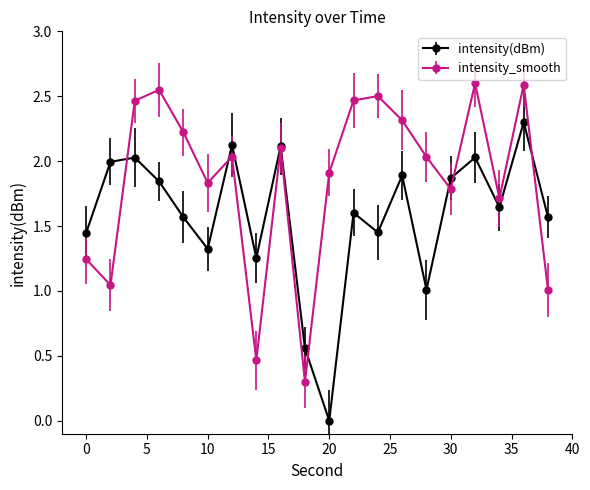

Rank the series by their average value, from lowest to highest.

intensity(dBm), intensity_smooth